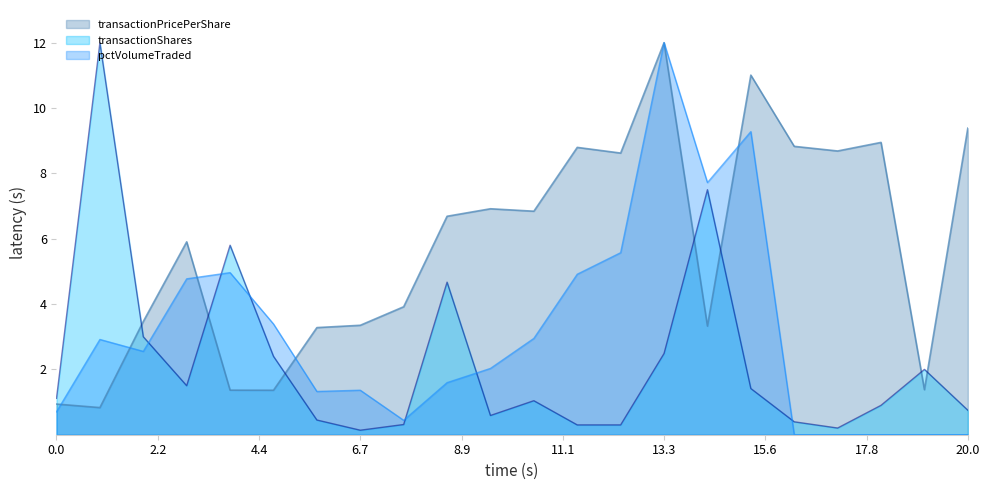

What is the maximum value for pctVolumeTraded?

12.0